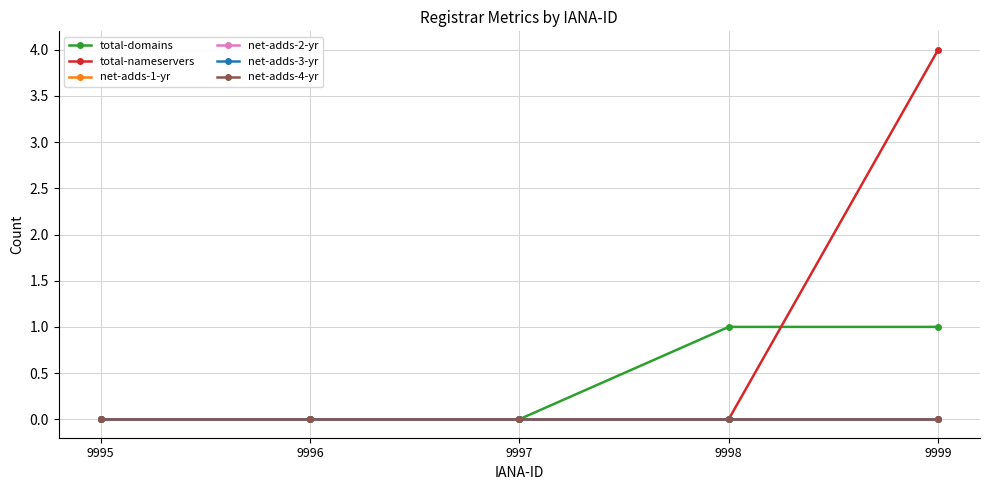

Between 9996 and 9997, which series saw the biggest shift?

total-domains